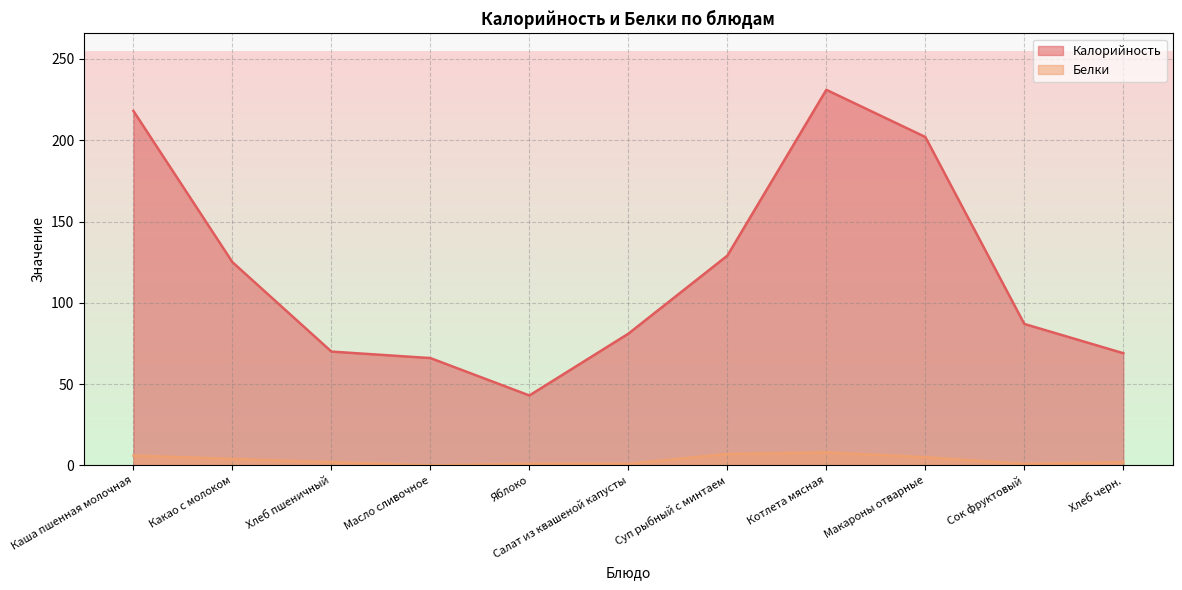

Rank the categories by Калорийность value from lowest to highest.

Яблоко, Масло сливочное, Хлеб черн., Хлеб пшеничный, Салат из квашеной капусты, Сок фруктовый, Какао с молоком, Суп рыбный с минтаем, Макароны отварные, Каша пшенная молочная, Котлета мясная